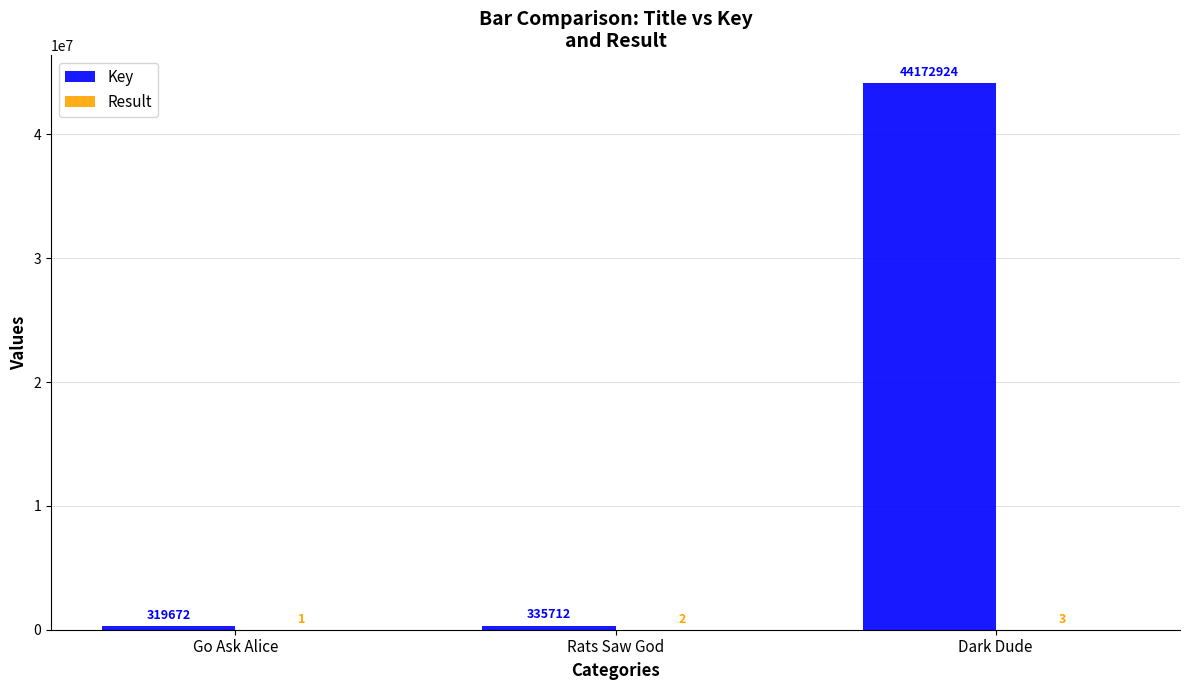

The Key series shows 319672 at Go Ask Alice. True or false?

True